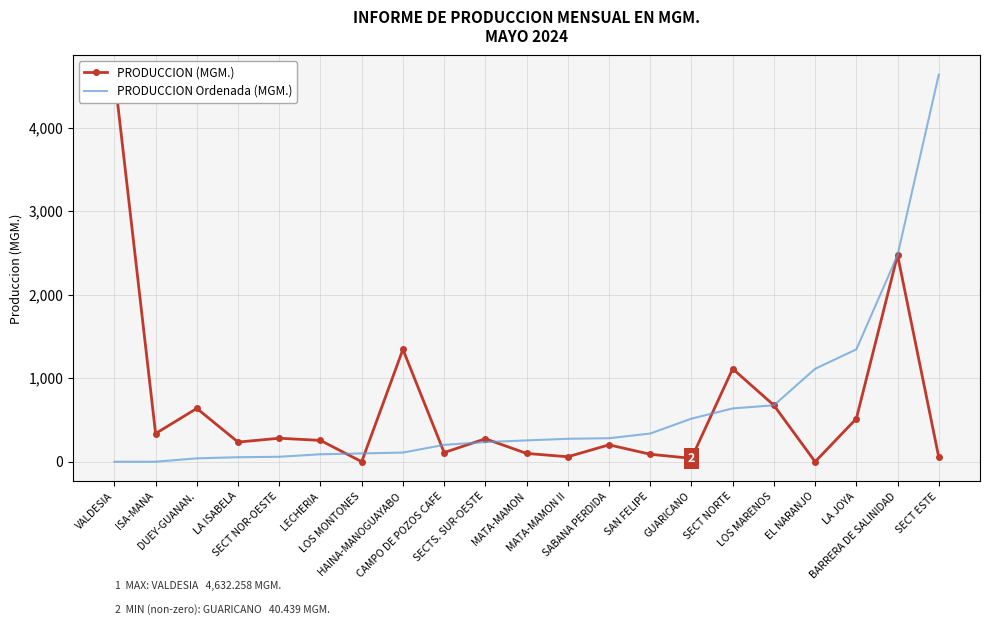

How many interior local valleys does the PRODUCCION (MGM.) series have?

7